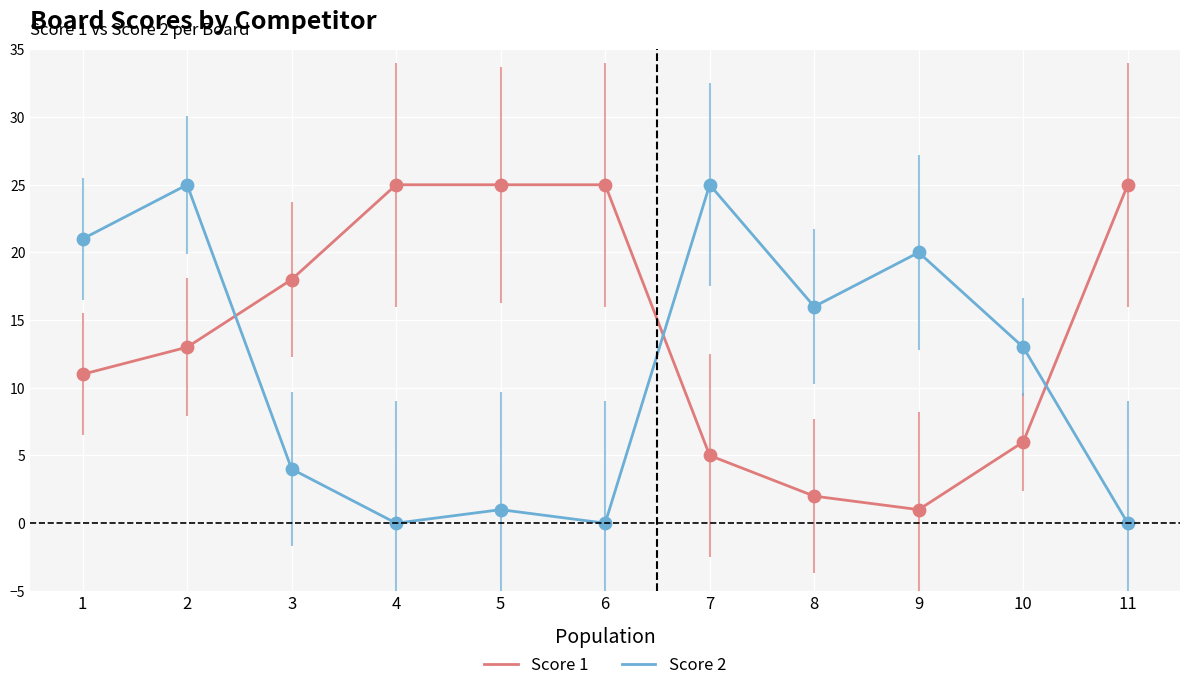

At how many categories does at least one series exceed 10?

11